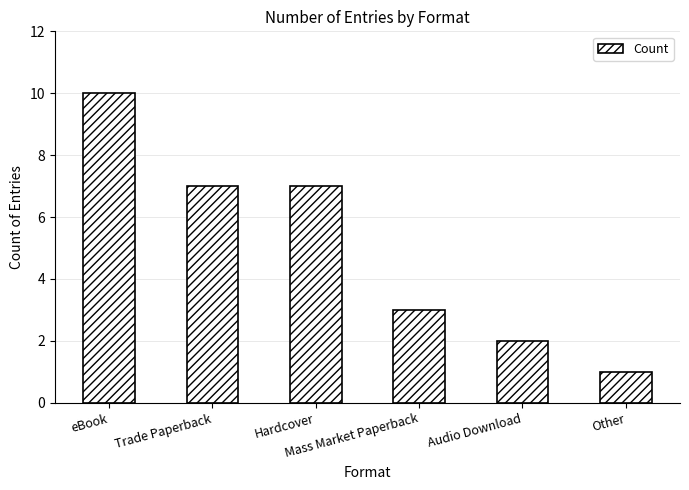

Reading left to right, list all the values displayed in this chart.

10	7	7	3	2	1